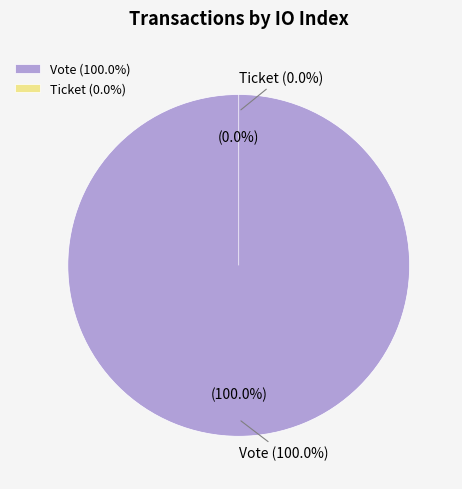

To the nearest percent, what is the combined percentage of Ticket and Vote?

100%